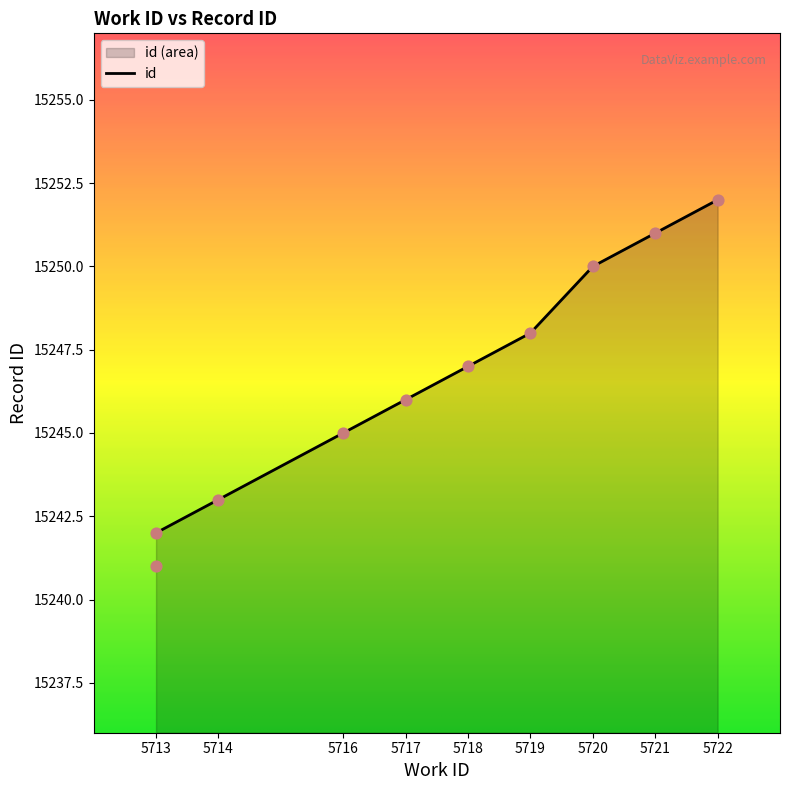

What is the change in value from 5716 to 5717?

+1